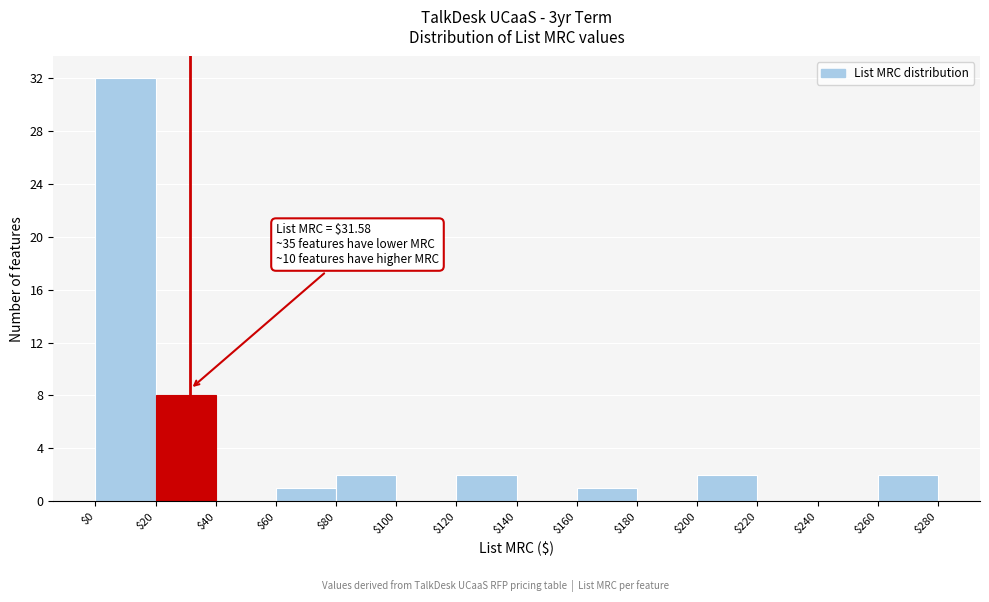

Over which range of the x-axis is the bar tallest?

$0 to $20